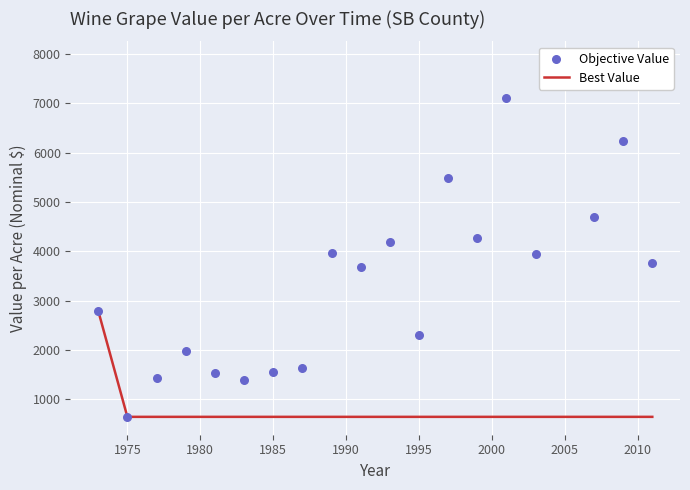

Which series contains the lowest Y value?

Best Value